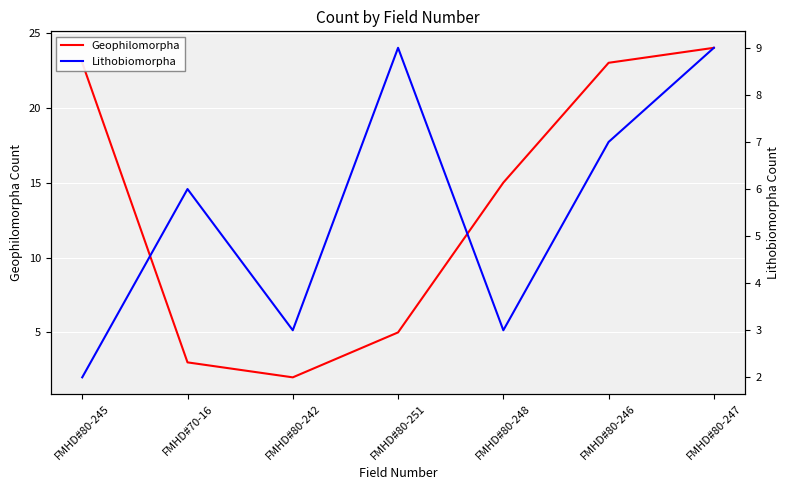

What position from the right is FMHD#80-246?

2